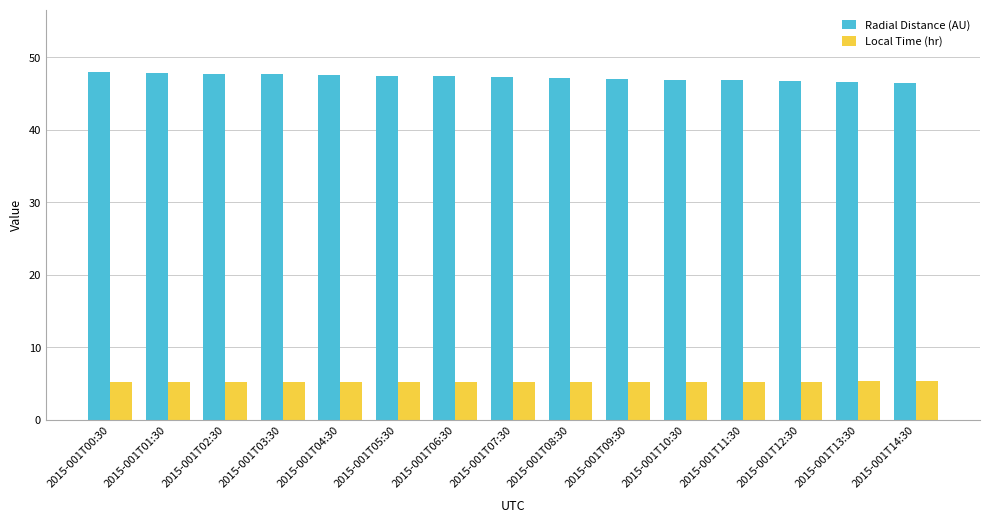

Which series has the largest total across all categories?

Radial Distance (AU)